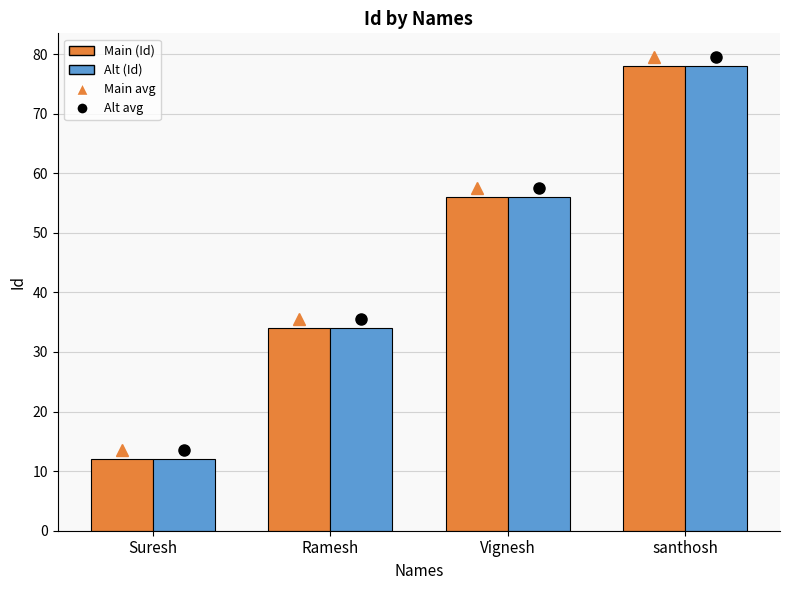

At which category does the chart reach its minimum across all series?

Suresh